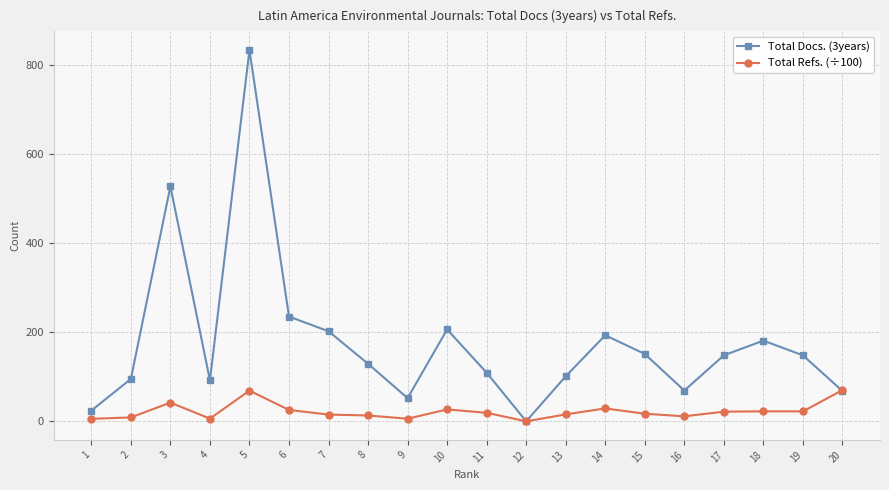

Which series has the largest range (max minus min)?

Total Docs. (3years)